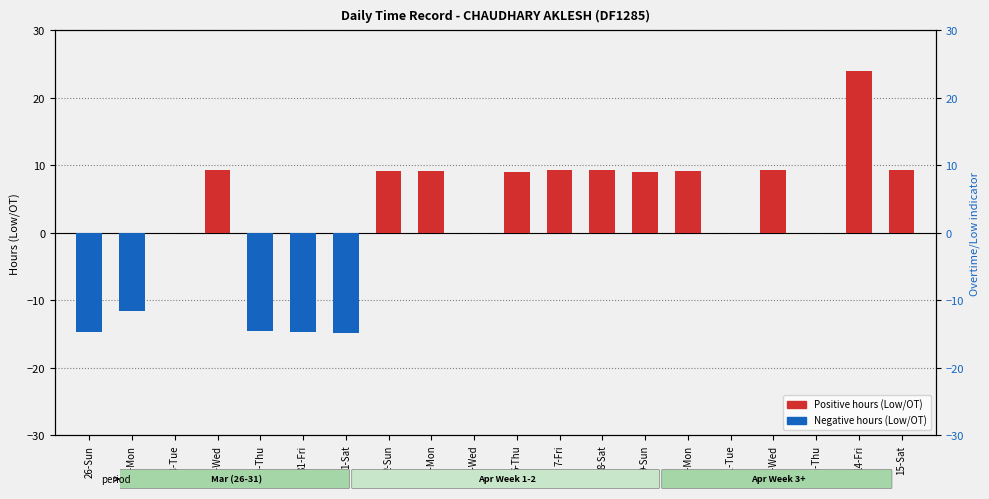

What is the label of the 18th bar from the right?

28-Tue